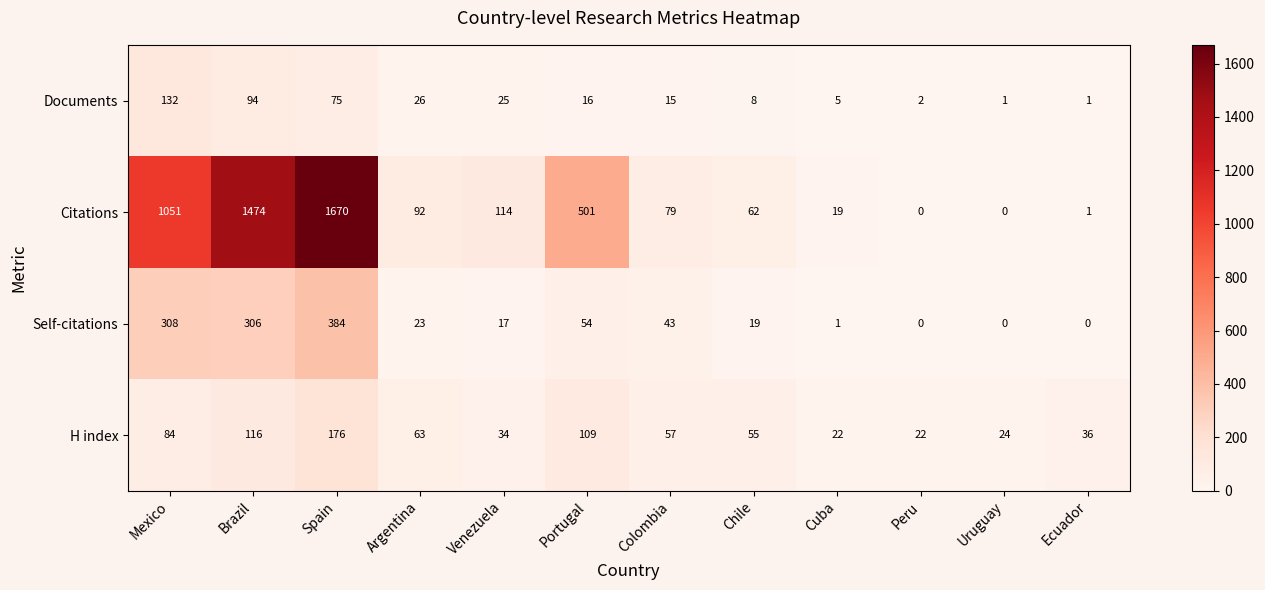

At Cuba, list the series in order from largest to smallest.

H index, Citations, Documents, Self-citations